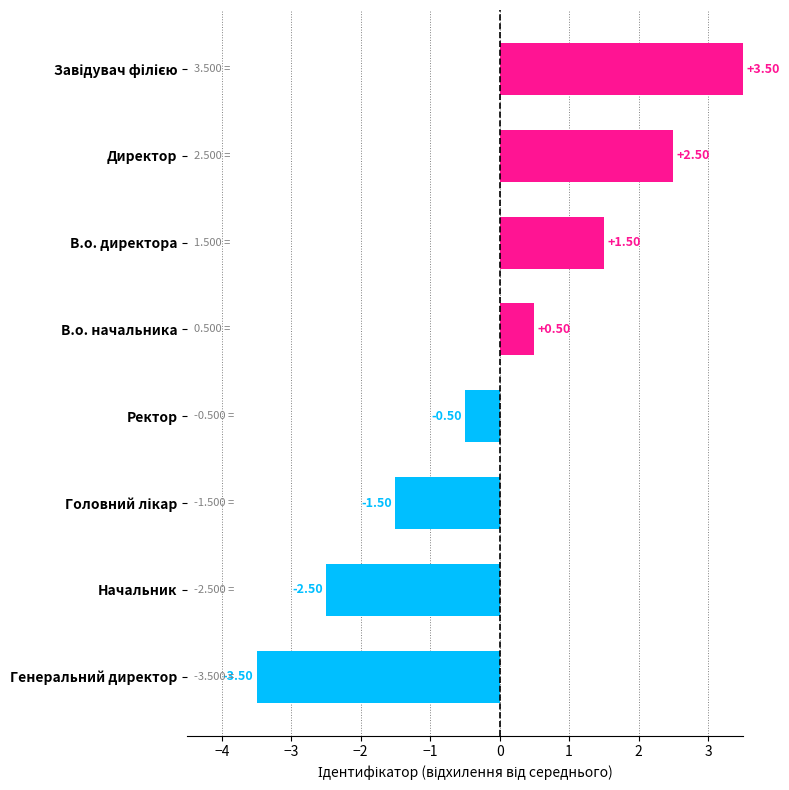

What is the change in value from Генеральний директор to Ректор?

+3.0